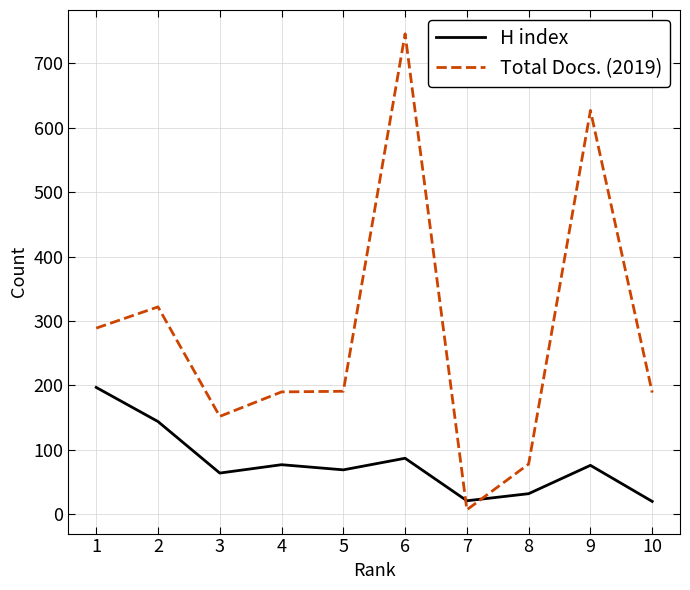

At which category is the sum across all series the highest?

6